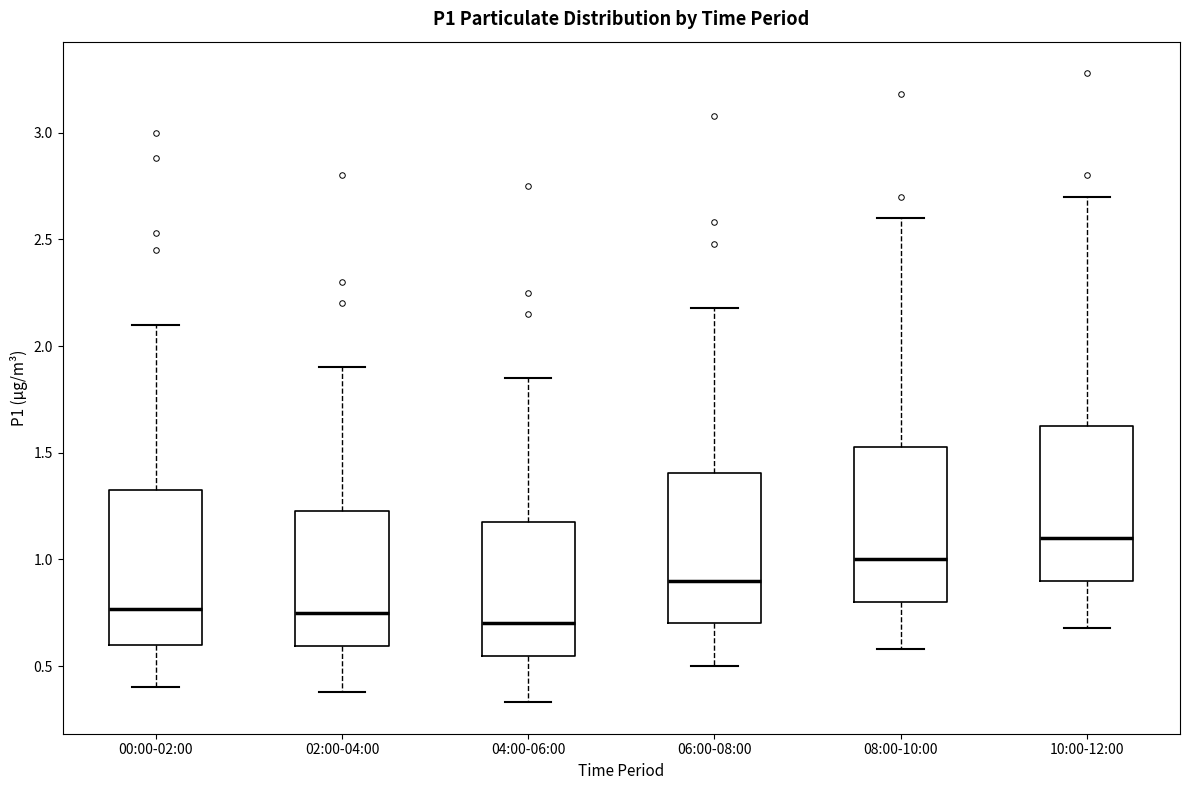

Reading left to right, read every box against the y-axis: the position of its median line, the range the box covers, and the ends of its whiskers. The values are not printed on the chart, so give them approximately, as read against the axis.

00:00-02:00: median 0.75, box 0.60 to 1.35, whiskers 0.40 to 2.10
02:00-04:00: median 0.75, box 0.60 to 1.25, whiskers 0.40 to 1.90
04:00-06:00: median 0.70, box 0.55 to 1.20, whiskers 0.35 to 1.85
06:00-08:00: median 0.90, box 0.70 to 1.40, whiskers 0.50 to 2.20
08:00-10:00: median 1.00, box 0.80 to 1.55, whiskers 0.60 to 2.60
10:00-12:00: median 1.10, box 0.90 to 1.65, whiskers 0.70 to 2.70